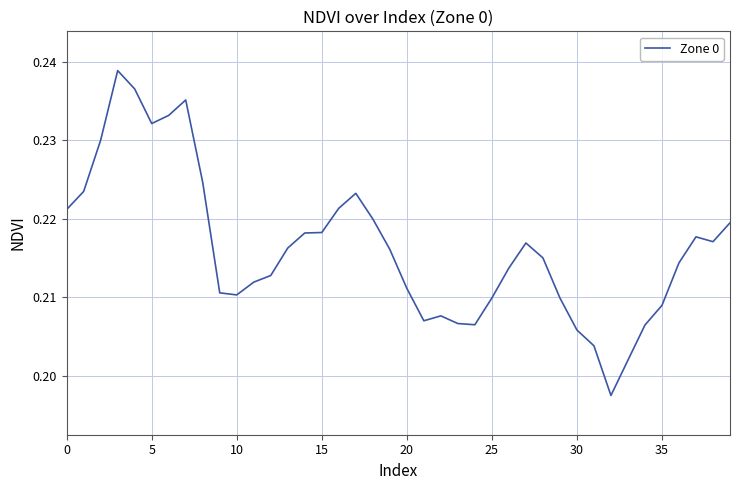

Reading right to left, list all the values displayed in this chart.

0.2	0.2	0.2	0.2	0.2	0.2	0.2	0.2	0.2	0.2	0.2	0.2	0.2	0.2	0.2	0.2	0.2	0.2	0.2	0.2	0.2	0.2	0.2	0.2	0.2	0.2	0.2	0.2	0.2	0.2	0.2	0.2	0.2	0.2	0.2	0.2	0.2	0.2	0.2	0.2